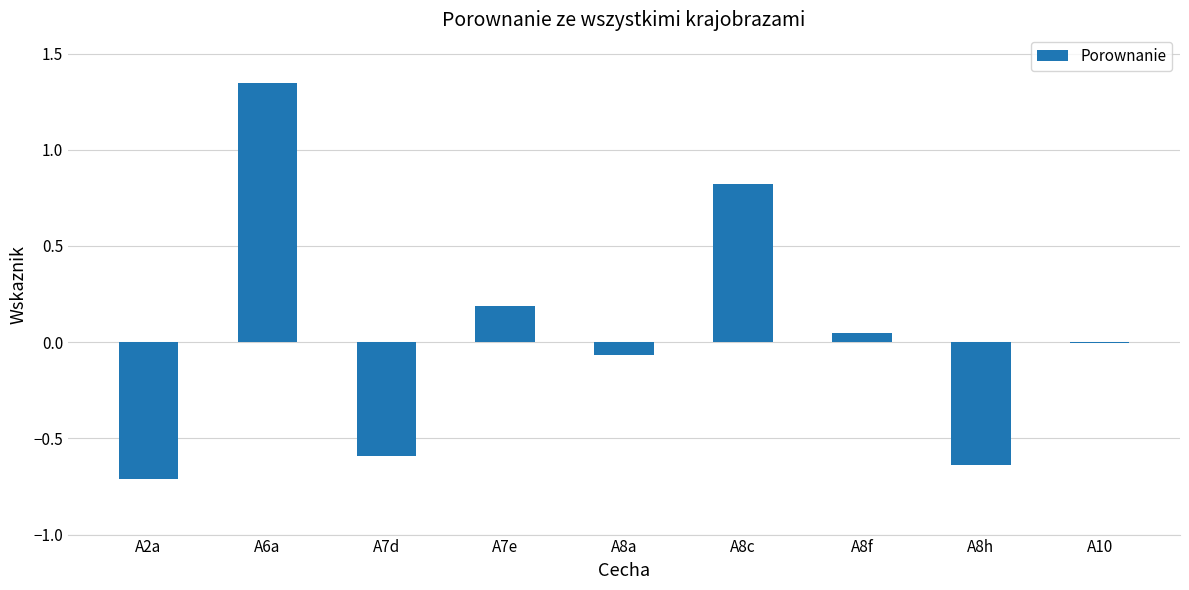

At which label is the value closest to 0?

A10